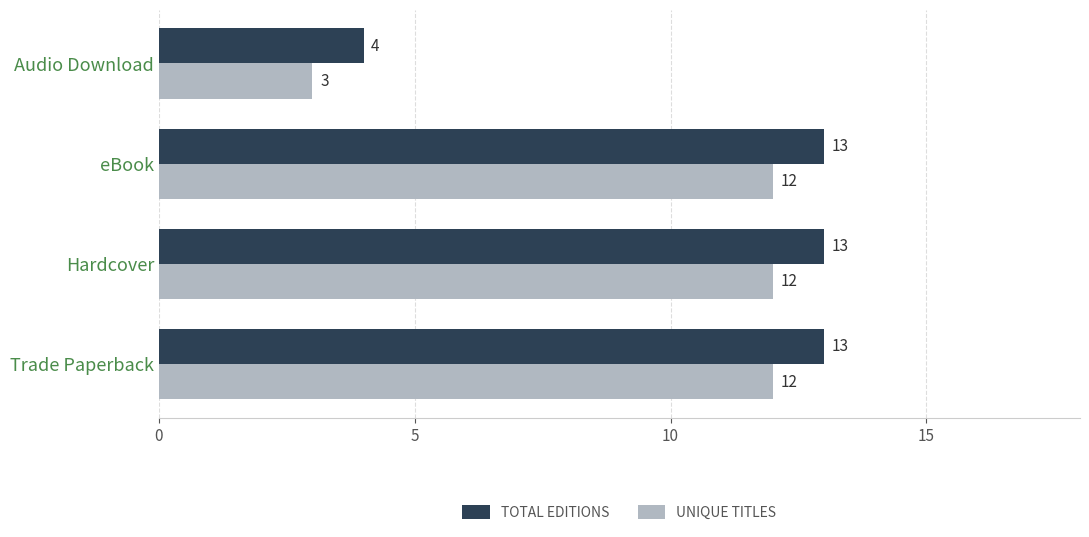

Which series has the largest total across all categories?

TOTAL EDITIONS